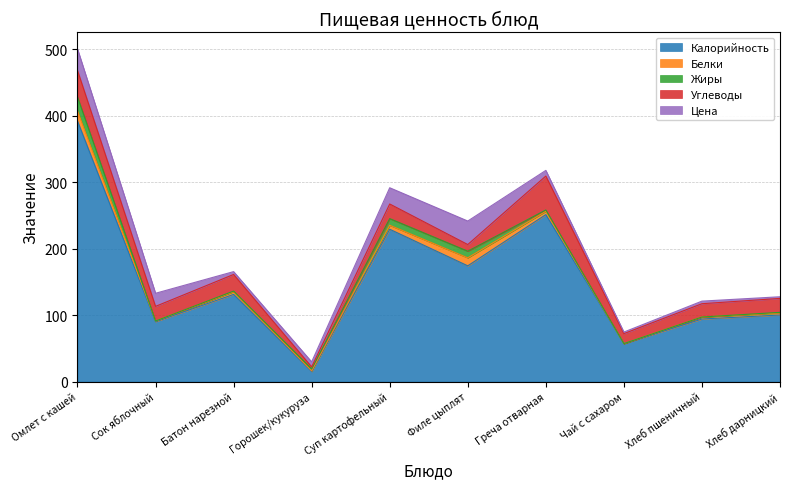

True or false: Цена and Калорийность intersect in this chart.

False